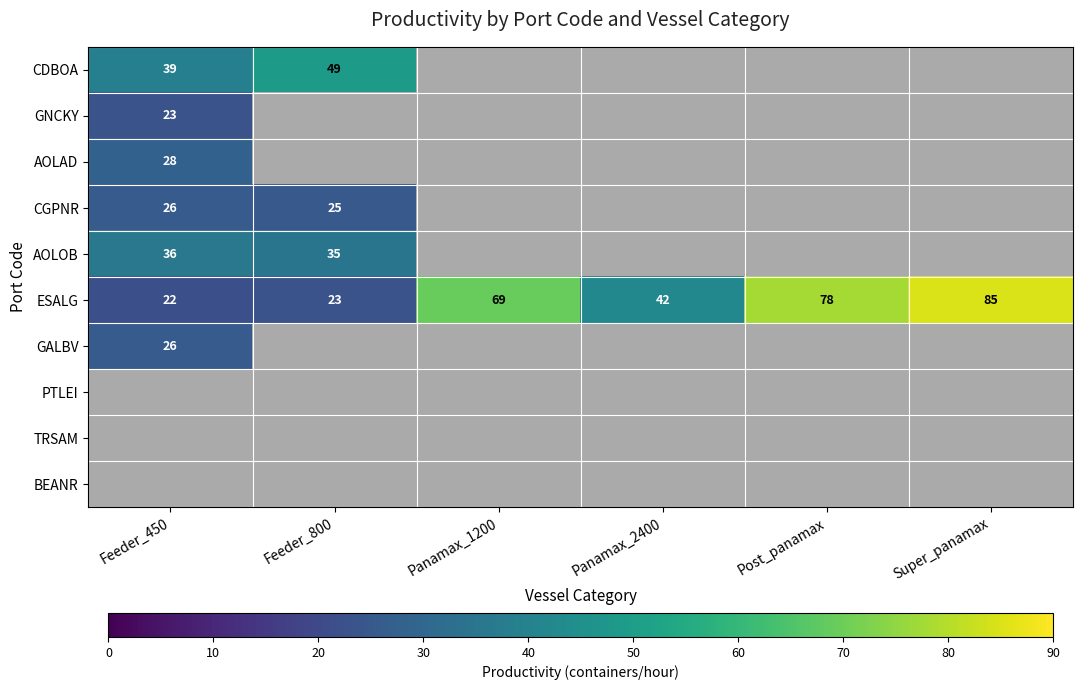

How many distinct data groups are displayed?

10